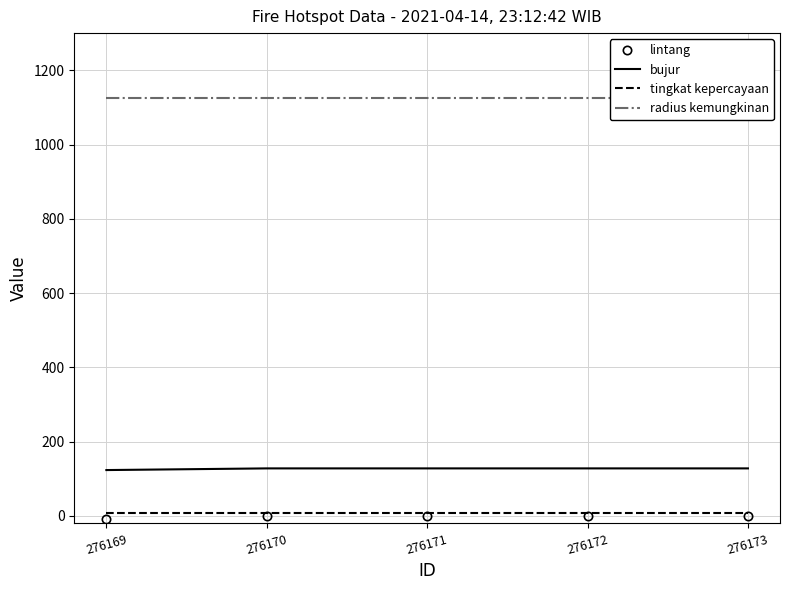

What is the sum of the tingkat kepercayaan values at 276171 and 276169?

16.0